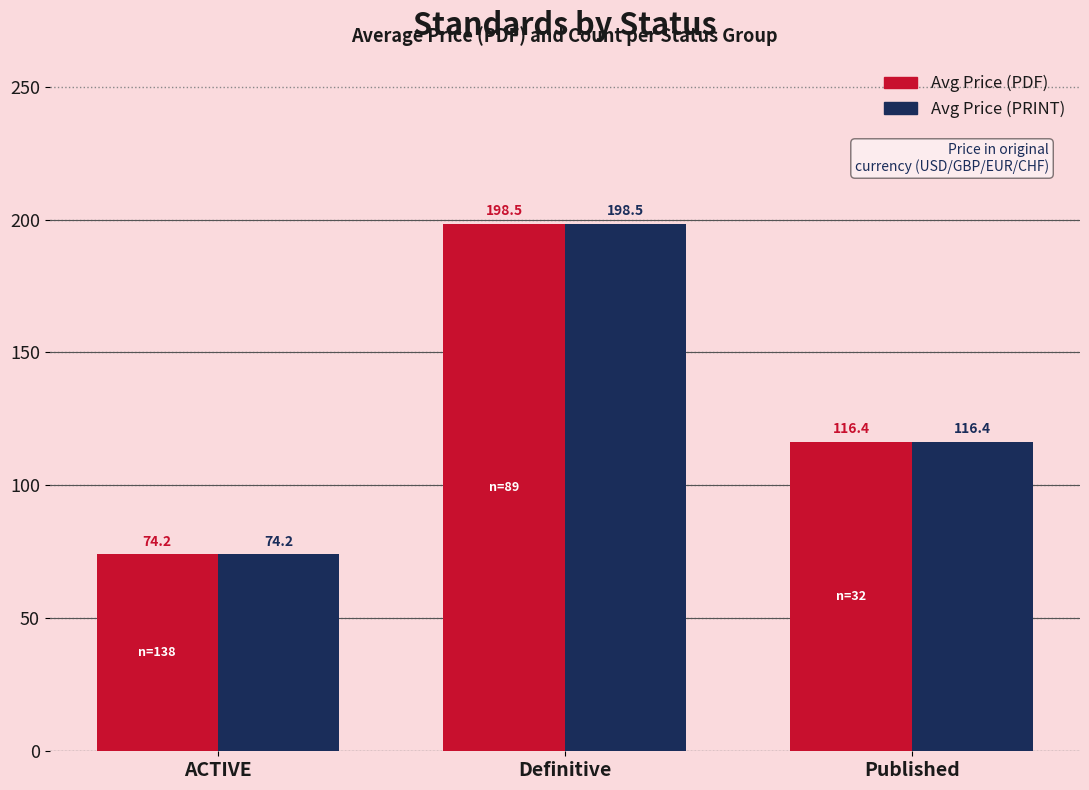

At which label does Avg Price (PRINT) first exceed 116?

Definitive